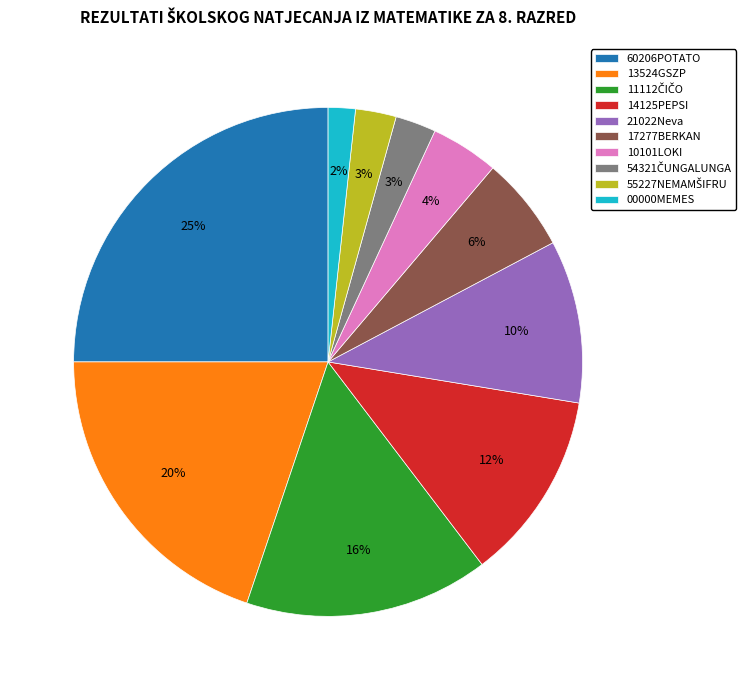

Is the sum of 13524GSZP and 10101LOKI greater than half?

No